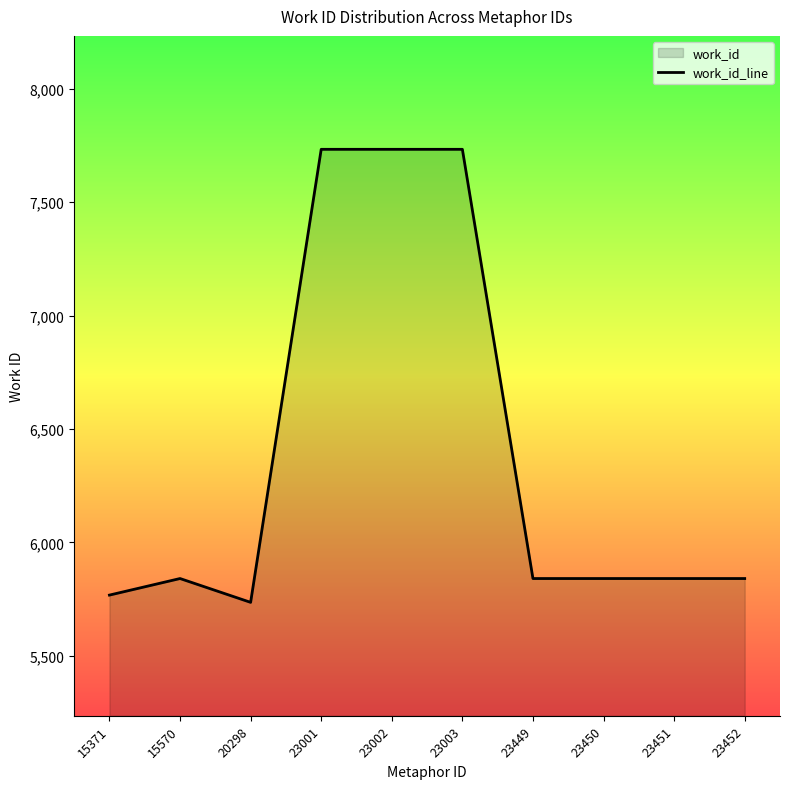

What is the value of the 7th point from the left?

5841